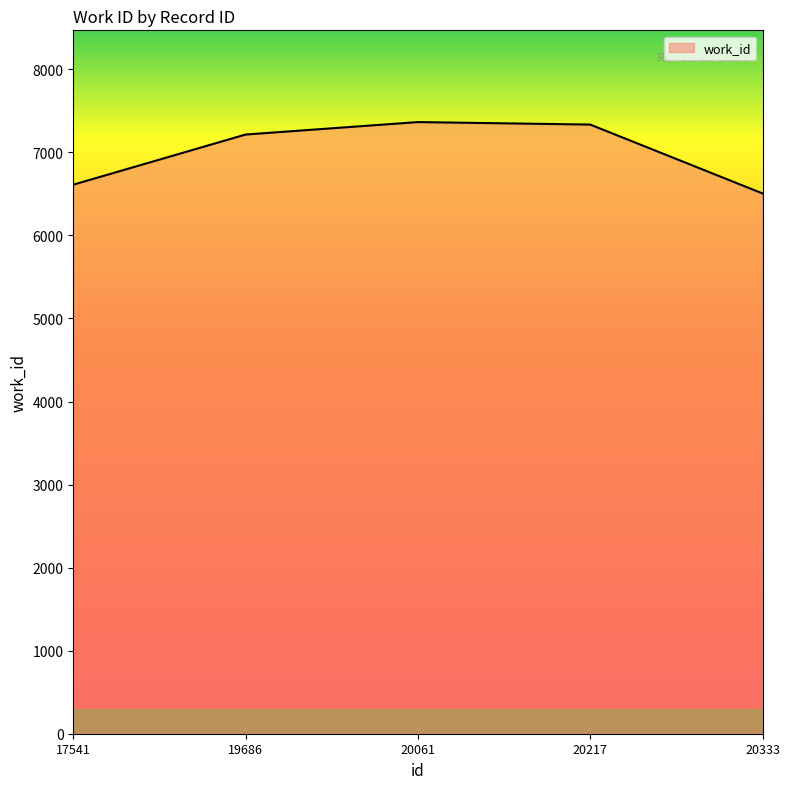

What is the average value?

7006